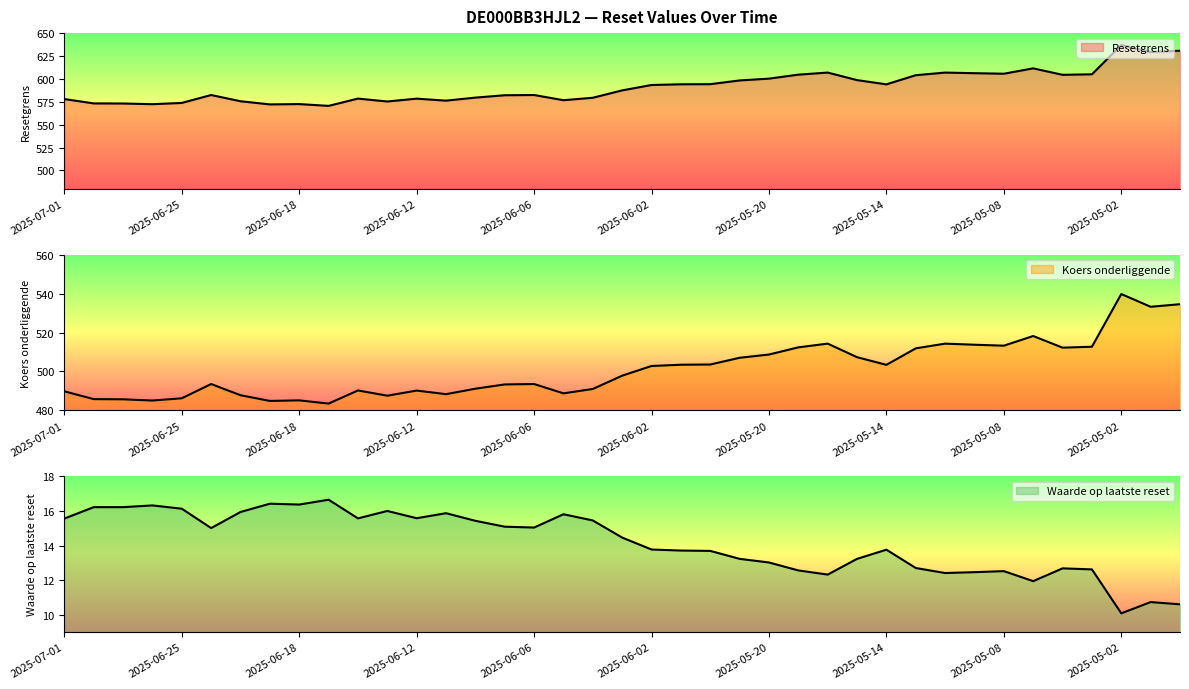

What is the value of the Resetgrens point at the 9th from the left?

572.5